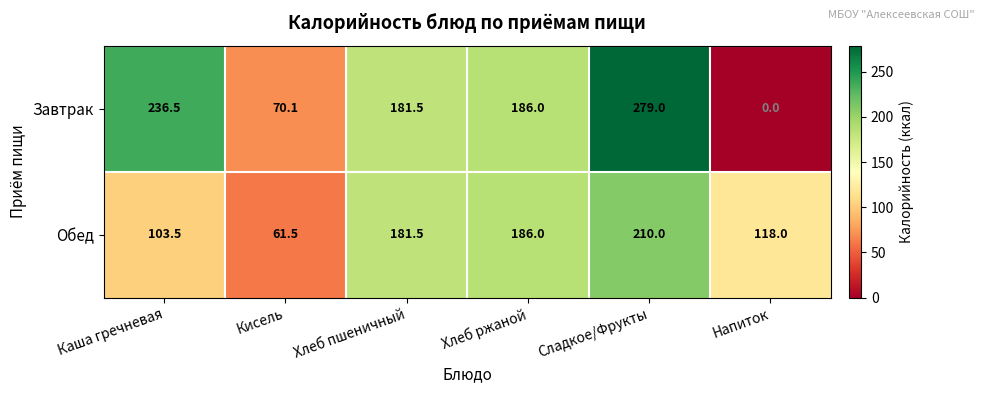

Is the value of Завтрак at Каша гречневая greater than the value of Обед at Сладкое/Фрукты?

Yes